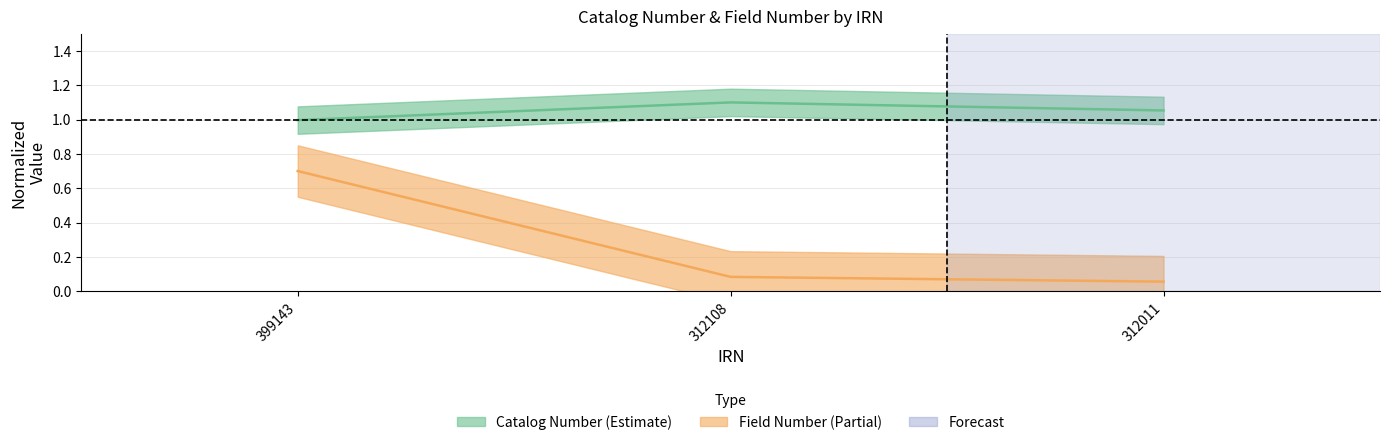

The value of Catalog Number at 399143 is 1.0. True or false?

True